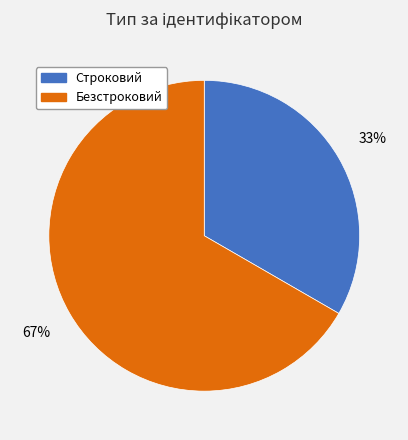

Rank the categories by value from highest to lowest.

Безстроковий, Строковий